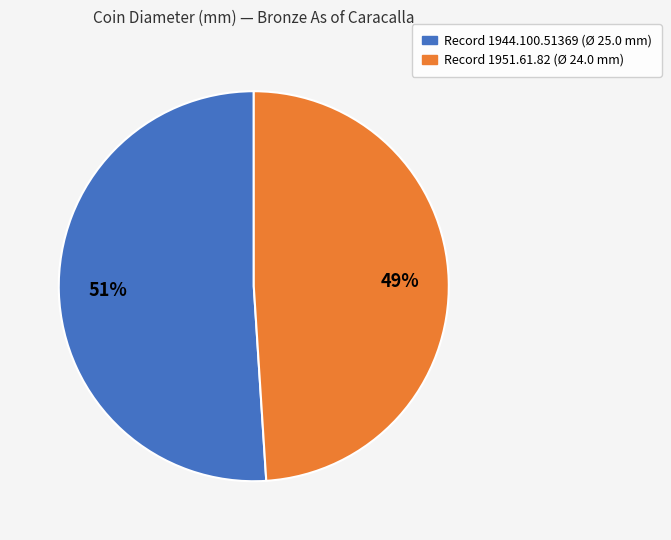

Is there any slice that represents more than half of the pie?

Yes